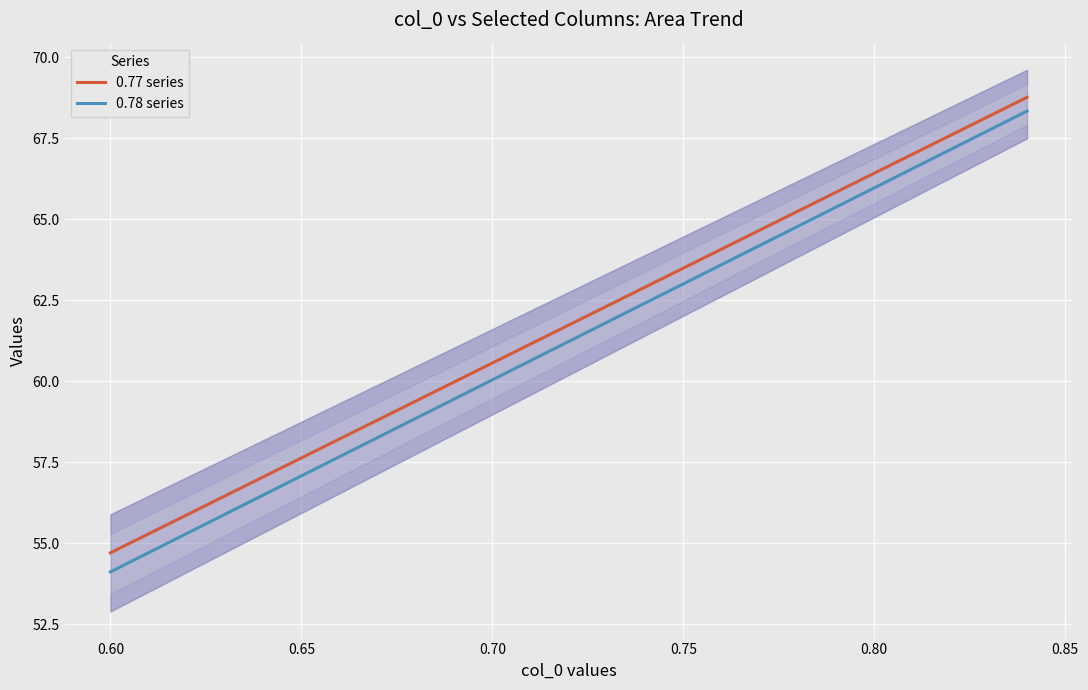

Rank the series by their maximum value, from highest to lowest.

0.77 series, 0.78 series